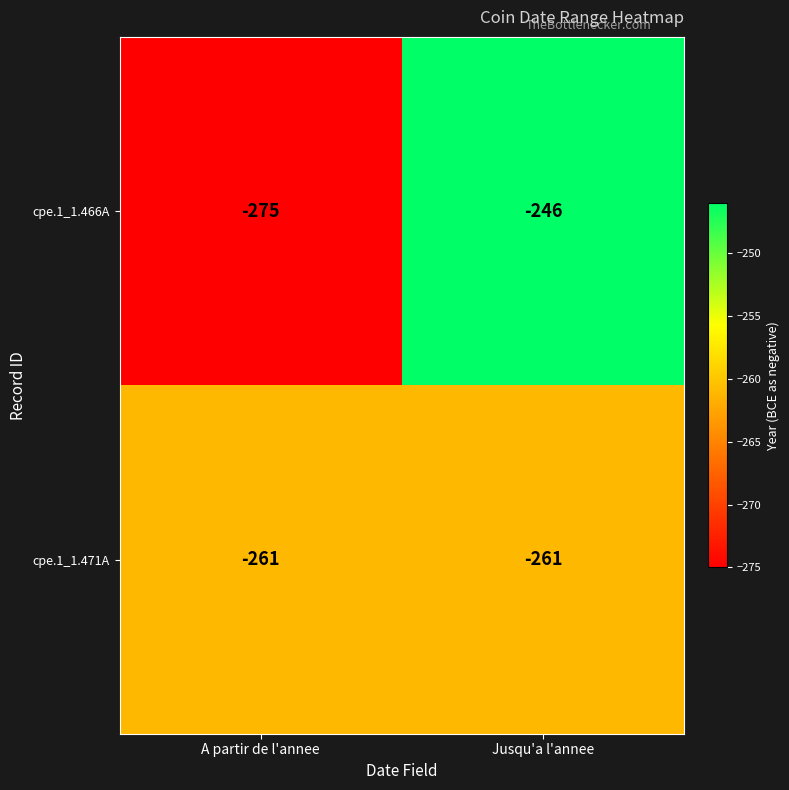

Which series has the largest total across all categories?

cpe.1_1.466A